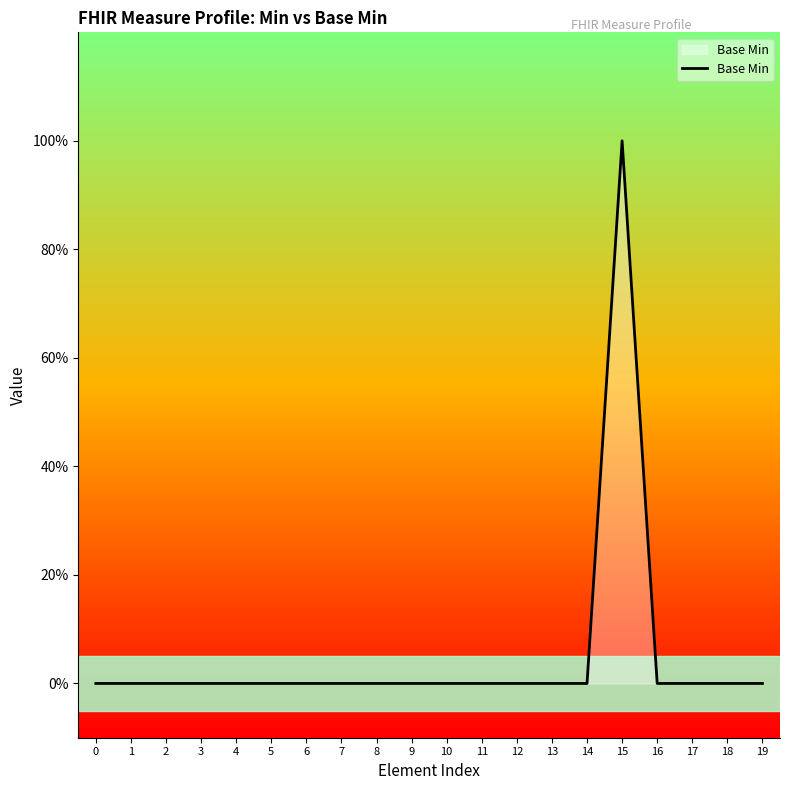

Is it true that the value at 9 is 1?

False